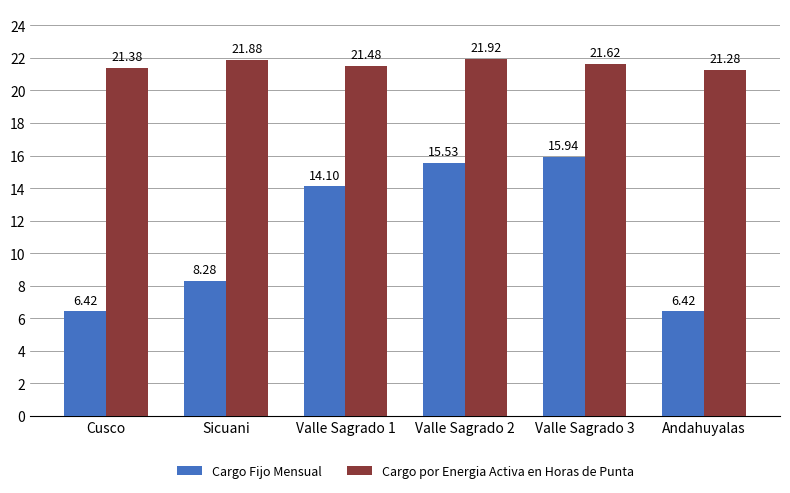

Reading left to right, transcribe all the data shown in this chart.

Cargo Fijo Mensual: Cusco=6.4	Sicuani=8.3	Valle Sagrado 1=14.1	Valle Sagrado 2=15.5	Valle Sagrado 3=15.9	Andahuyalas=6.4
Cargo por Energia Activa en Horas de Punta: Cusco=21.4	Sicuani=21.9	Valle Sagrado 1=21.5	Valle Sagrado 2=21.9	Valle Sagrado 3=21.6	Andahuyalas=21.3